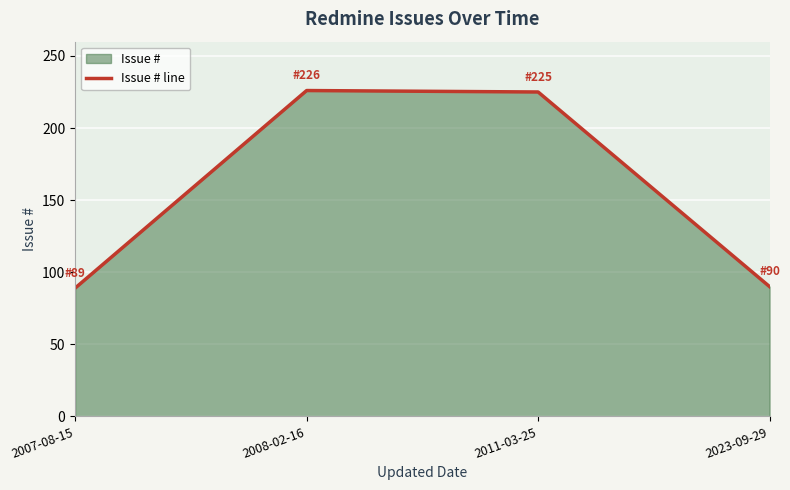

What is the greatest value displayed?

226